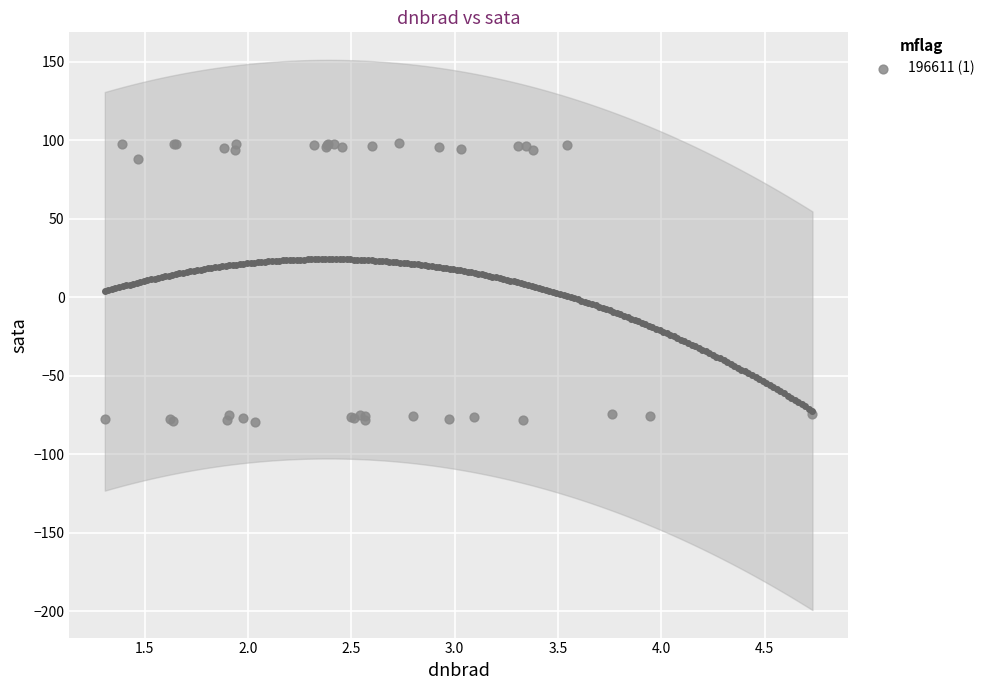

What Y value in the scatter plot is closest to 9?

87.8